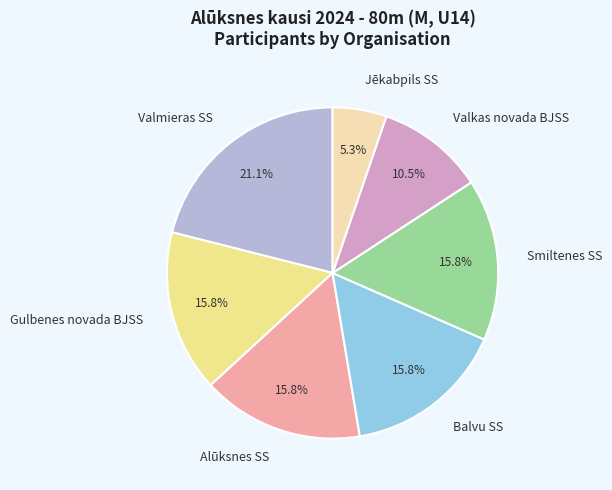

To the nearest percent, what is the difference between the Smiltenes SS and Valmieras SS slice percentages?

5%